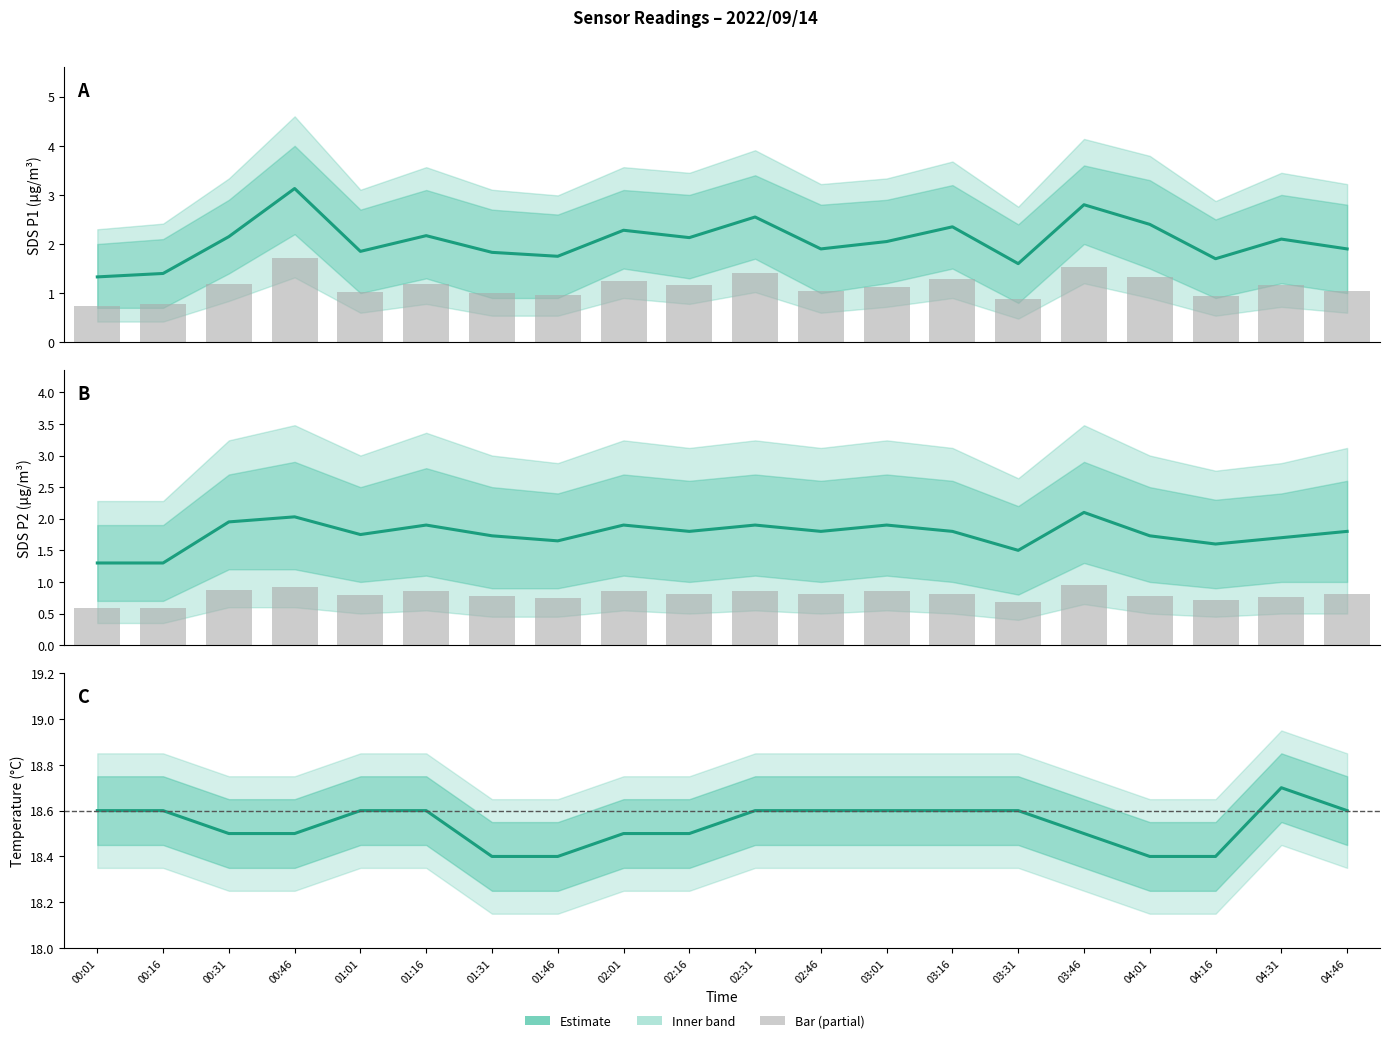

True or false: SDS_P2 has a value of 0.8 at 00:01.

False